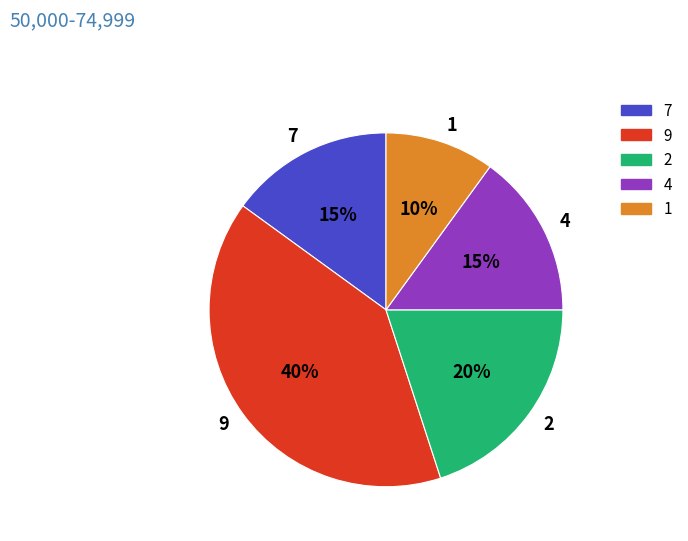

Does 9 represent more than half of the total?

No